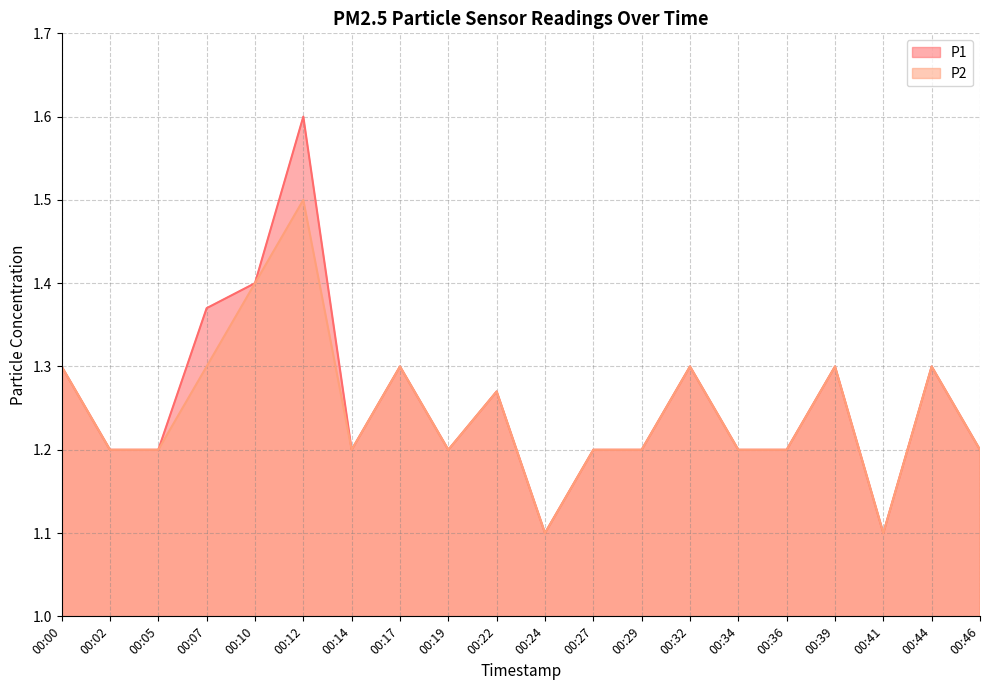

In P2, how many points are lower than both neighbors (excluding endpoints)?

4